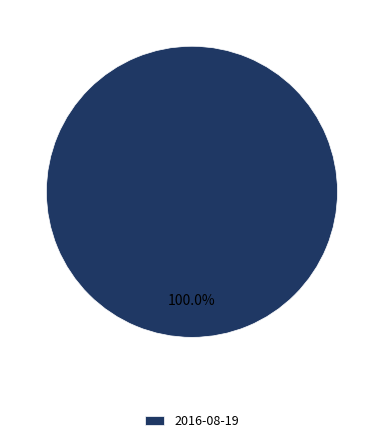

Does 2016-08-19 represent more than half of the total?

Yes